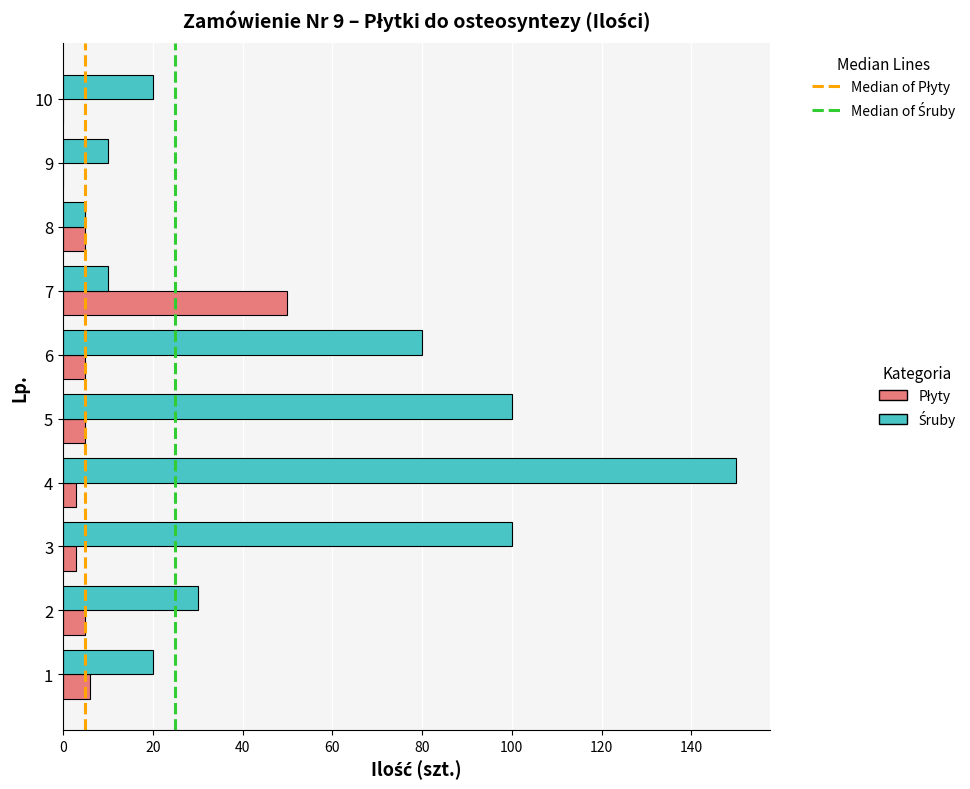

At which category is the sum across all series the highest?

4